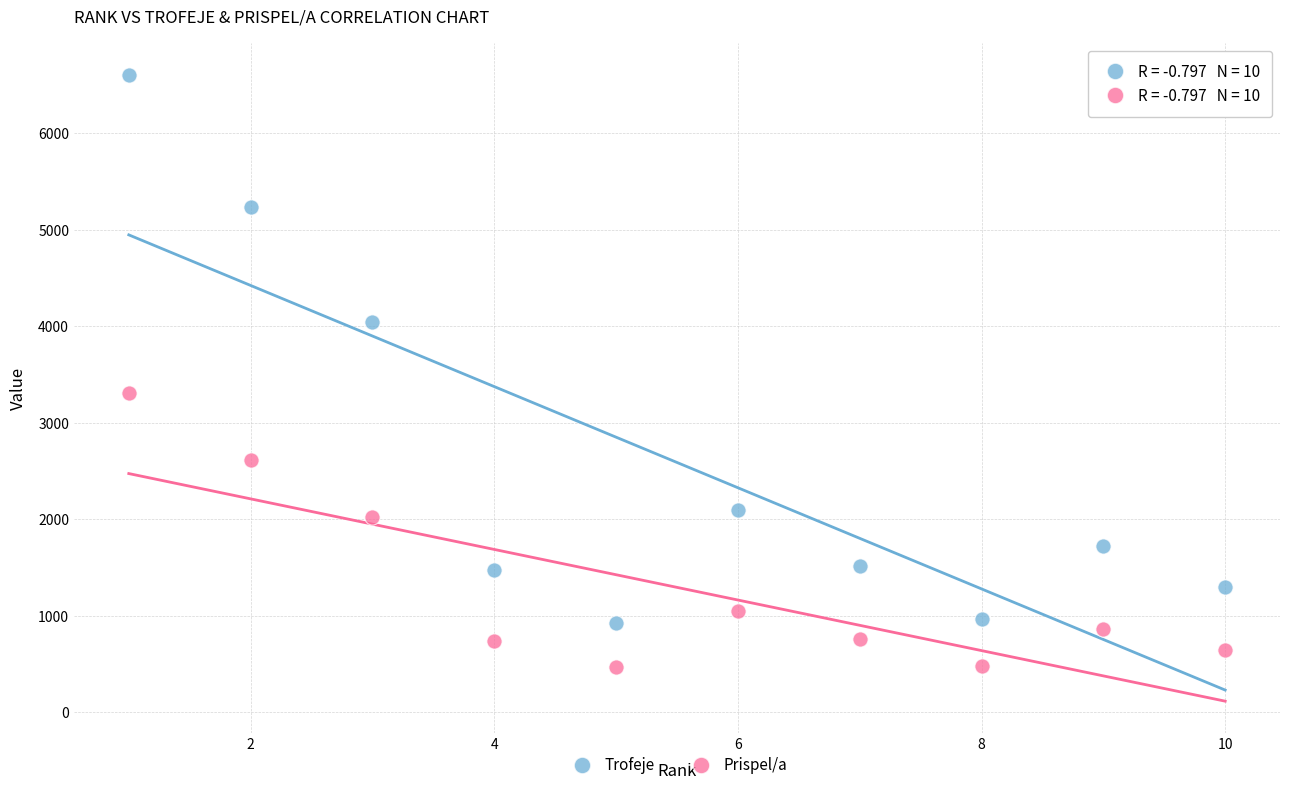

What is the X range (max minus min) for the scatter plot?

9